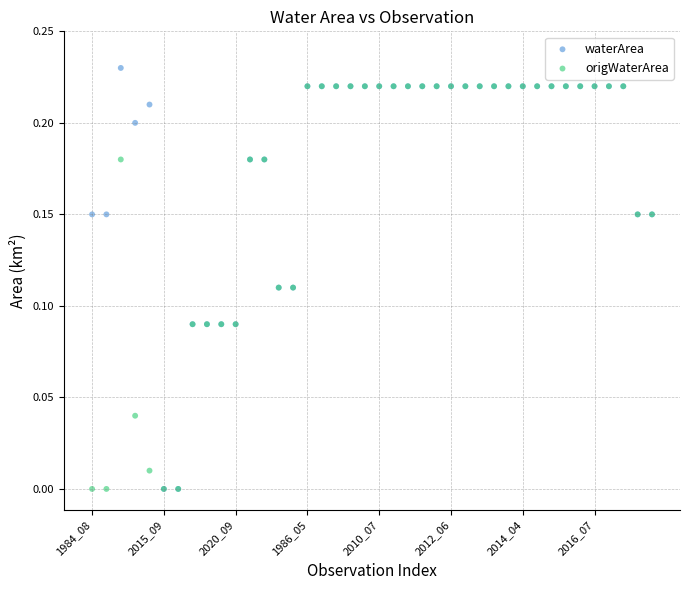

Which series has the largest Y range (max minus min)?

waterArea